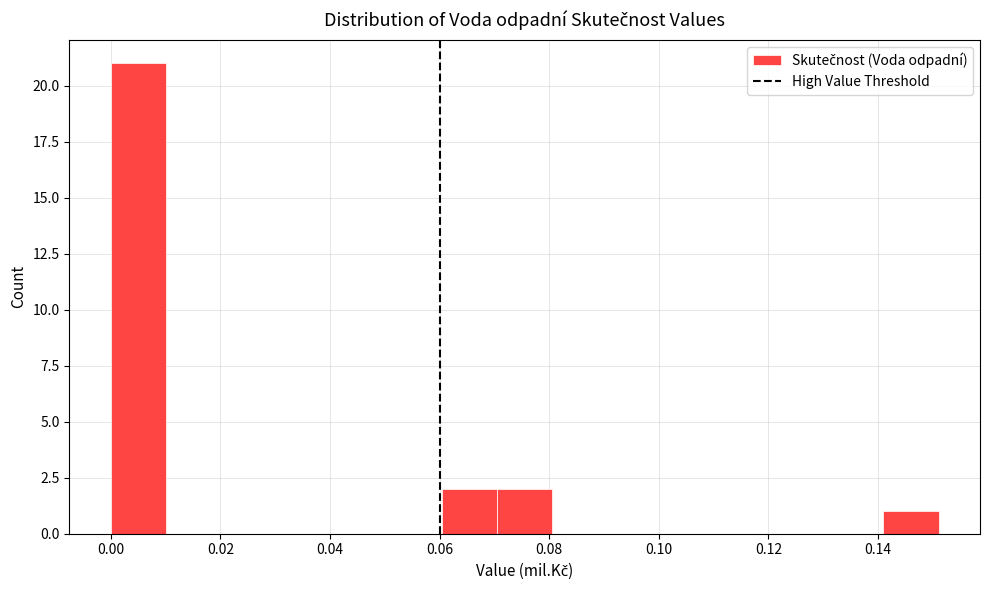

How tall is the bar that spans 0.140 to 0.152 on the x-axis? Neither the bar edges nor the heights are printed on the chart, so give them approximately, as read against the axes.

1